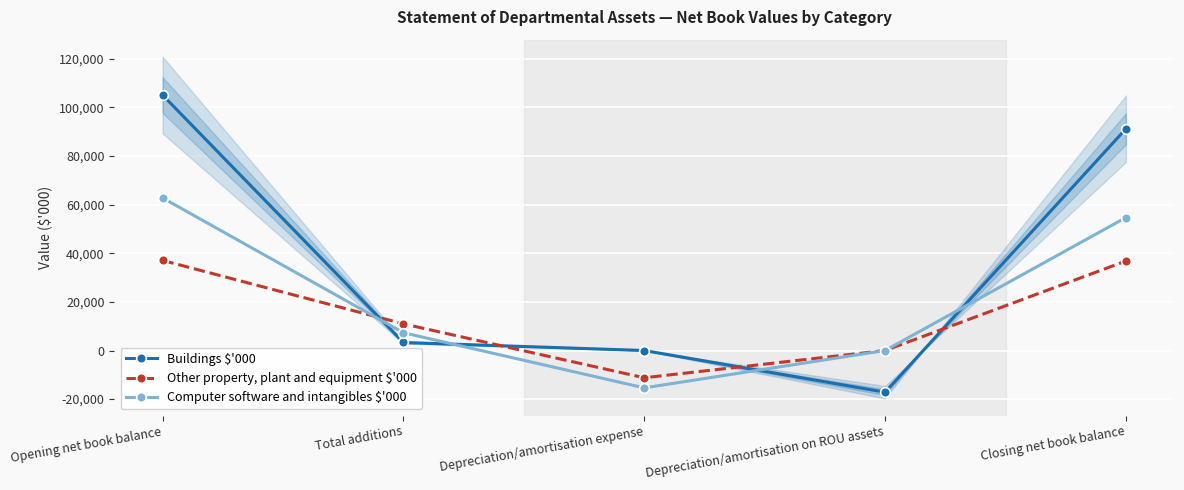

What is the value of the Other property, plant and equipment $'000 point at the 3rd from the left?

-11217.0